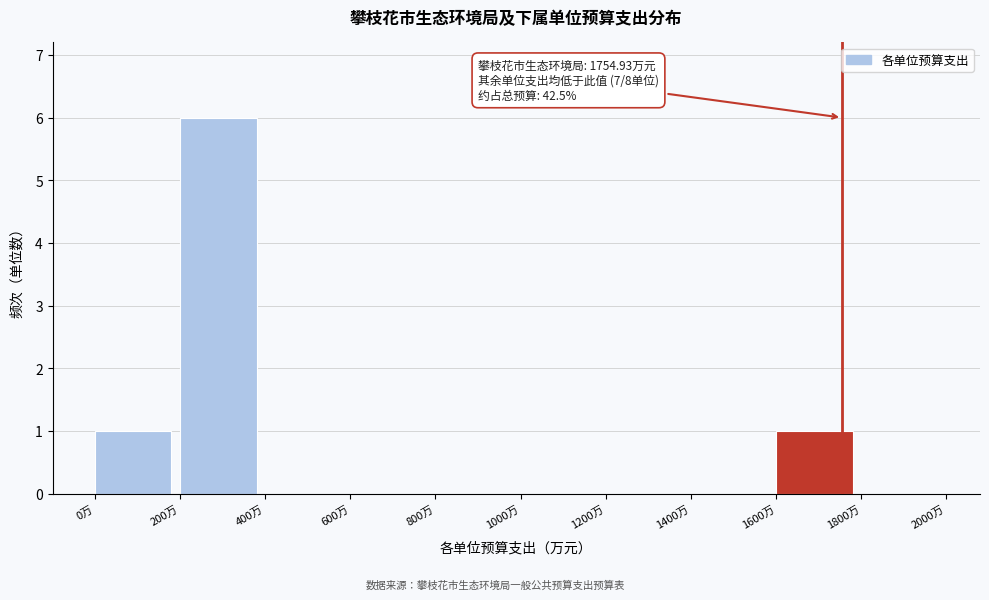

Which range on the x-axis has the tallest bar?

200 to 400